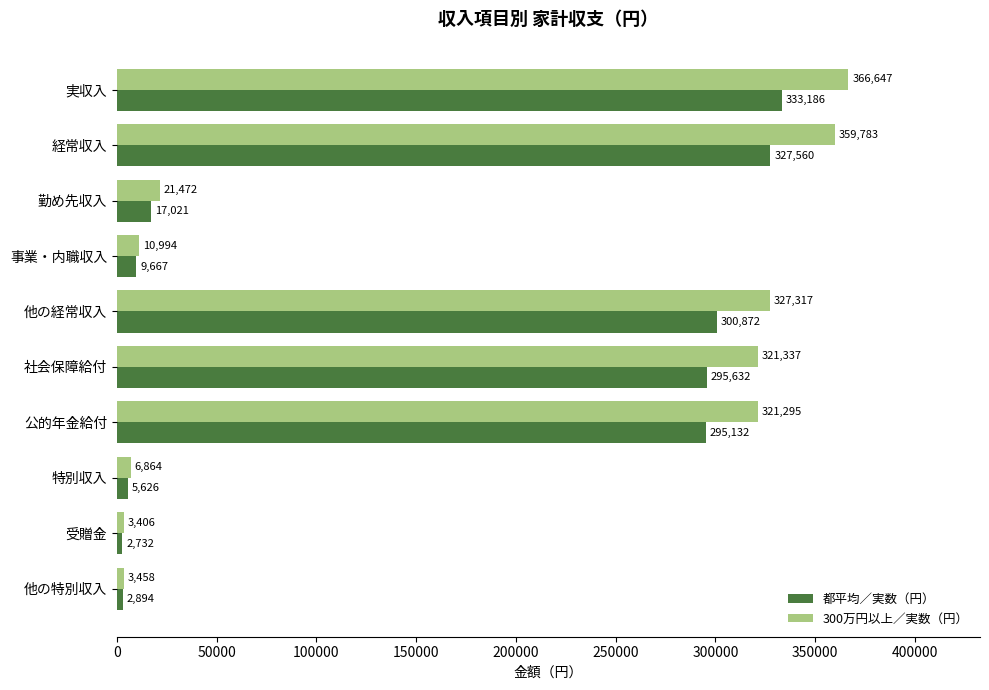

True or false: 都平均／実数（円） has a value of 2732 at 受贈金.

True